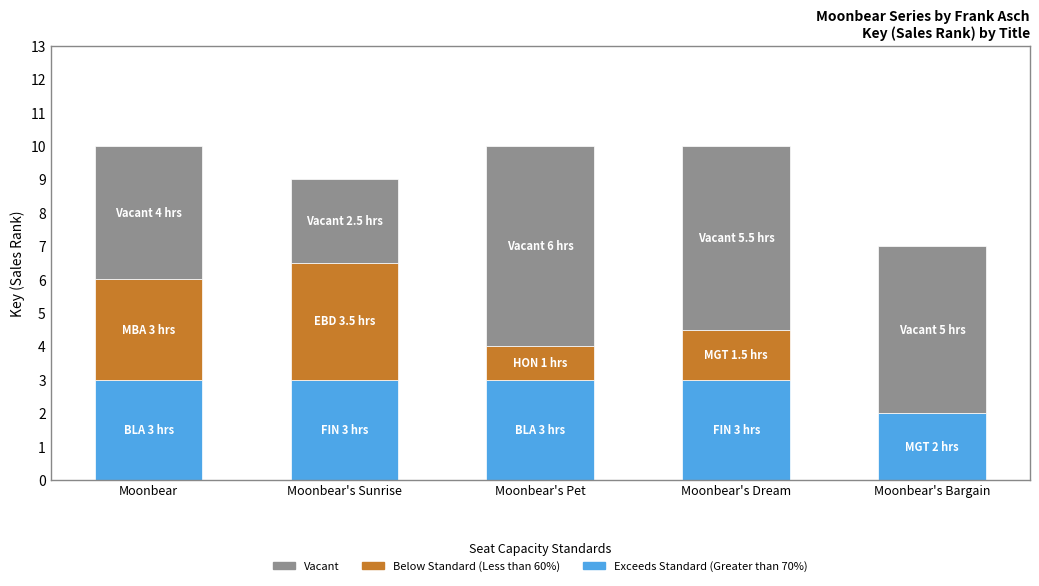

What is the highest value of the Exceeds Standard (Greater than 70%) series?

3.0